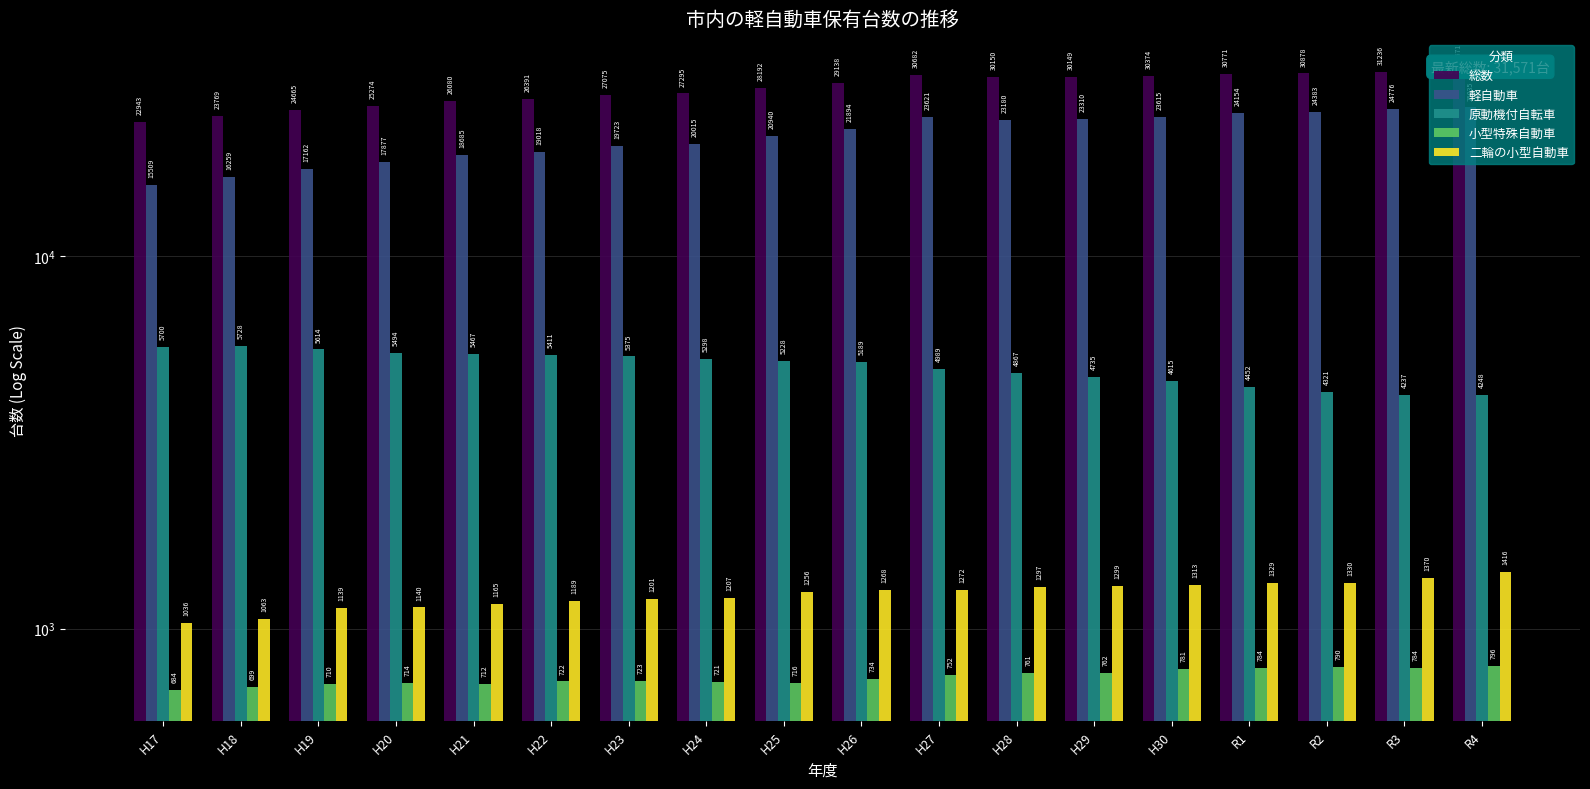

The value of 総数 at H22 is 36868. True or false?

False